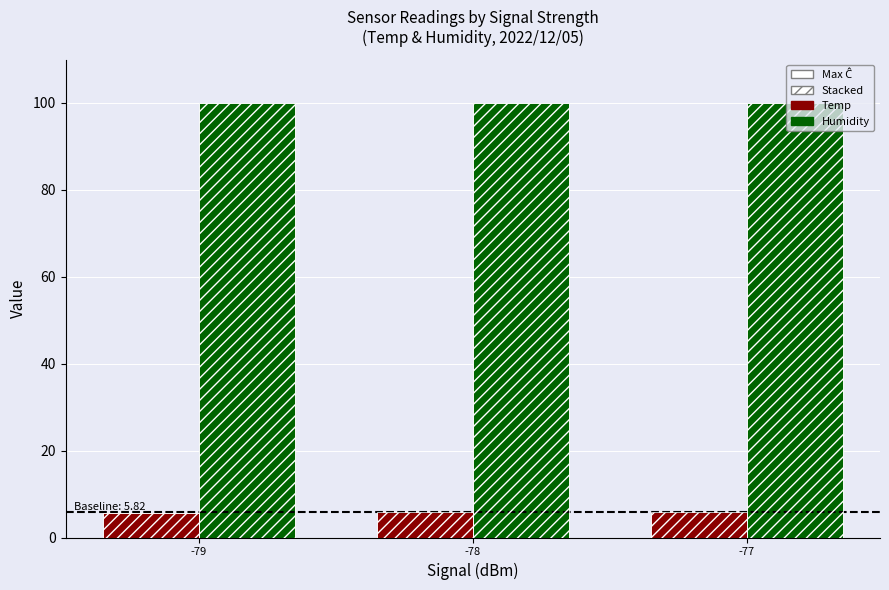

The Temp (solid) series shows 5.8 at -78. True or false?

True